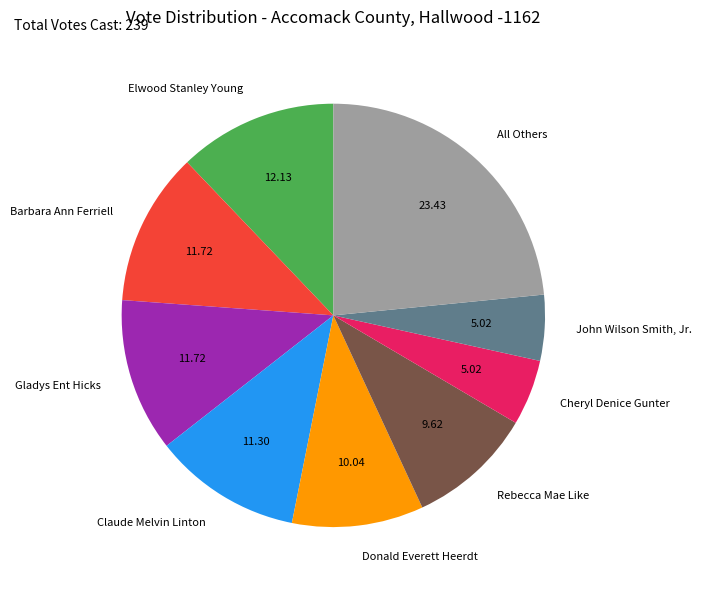

What is the largest slice in the pie chart?

All Others